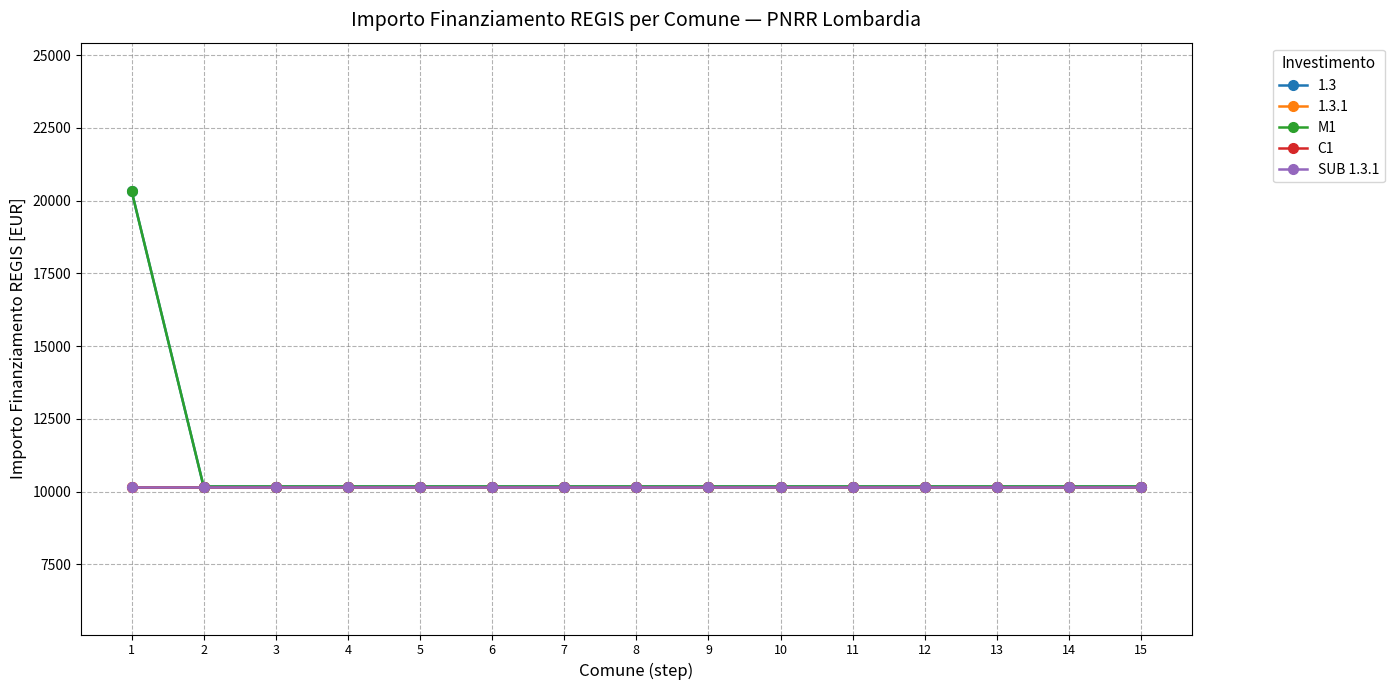

Does the chart have visible grid lines?

Yes